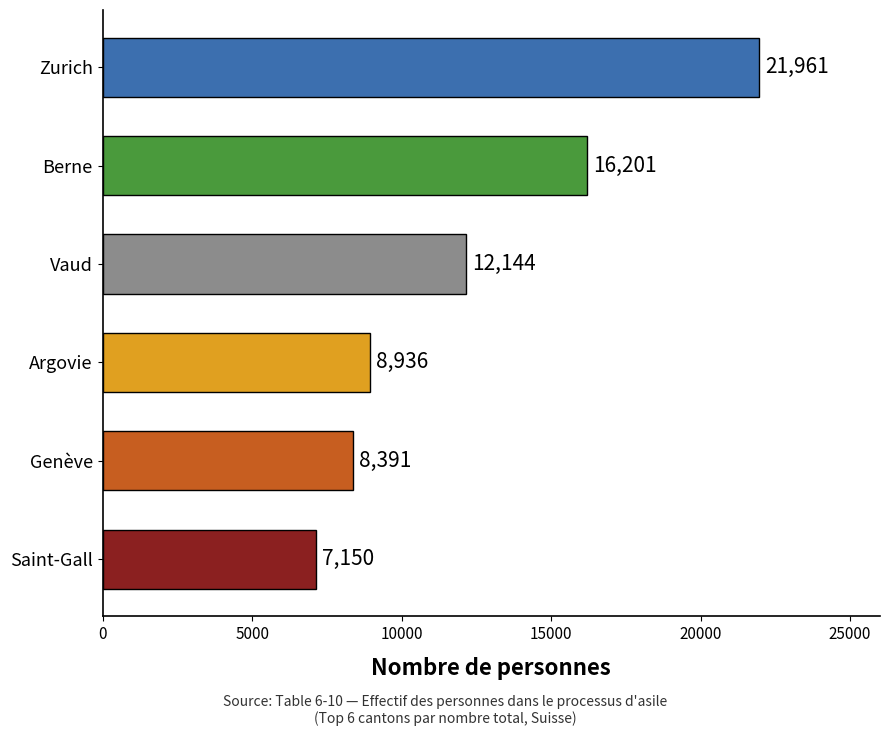

What is the approximate value at Genève, to the nearest 50?

8400